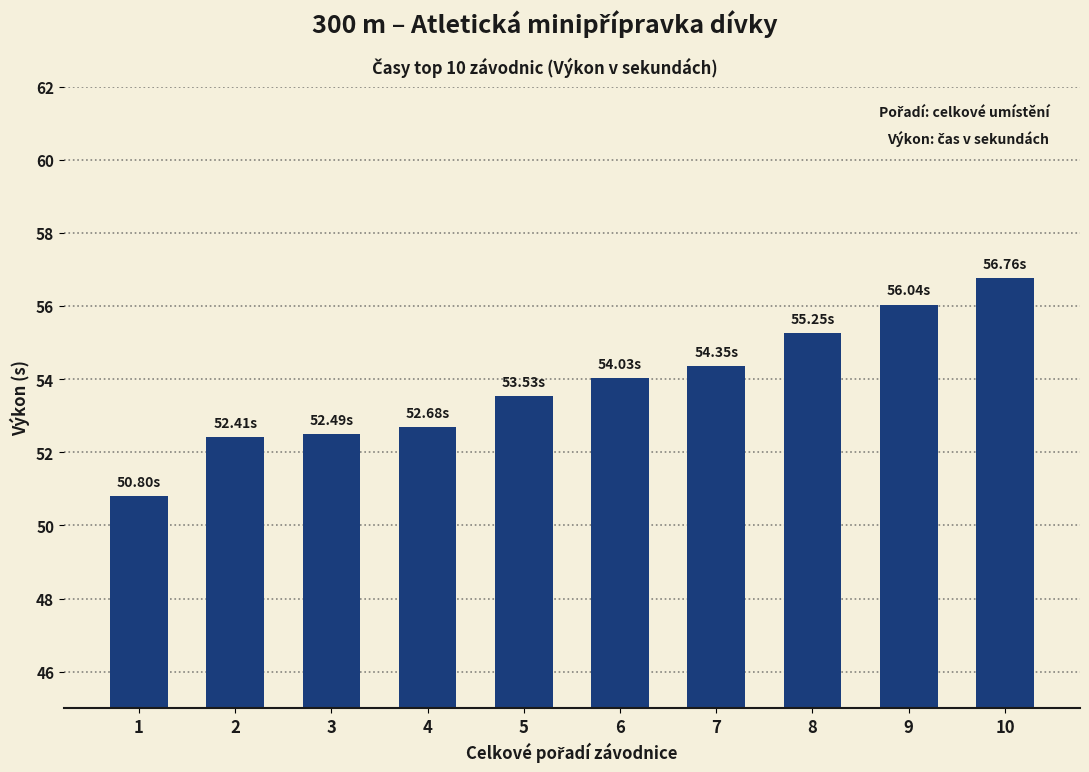

How many data points are less than 54?

5